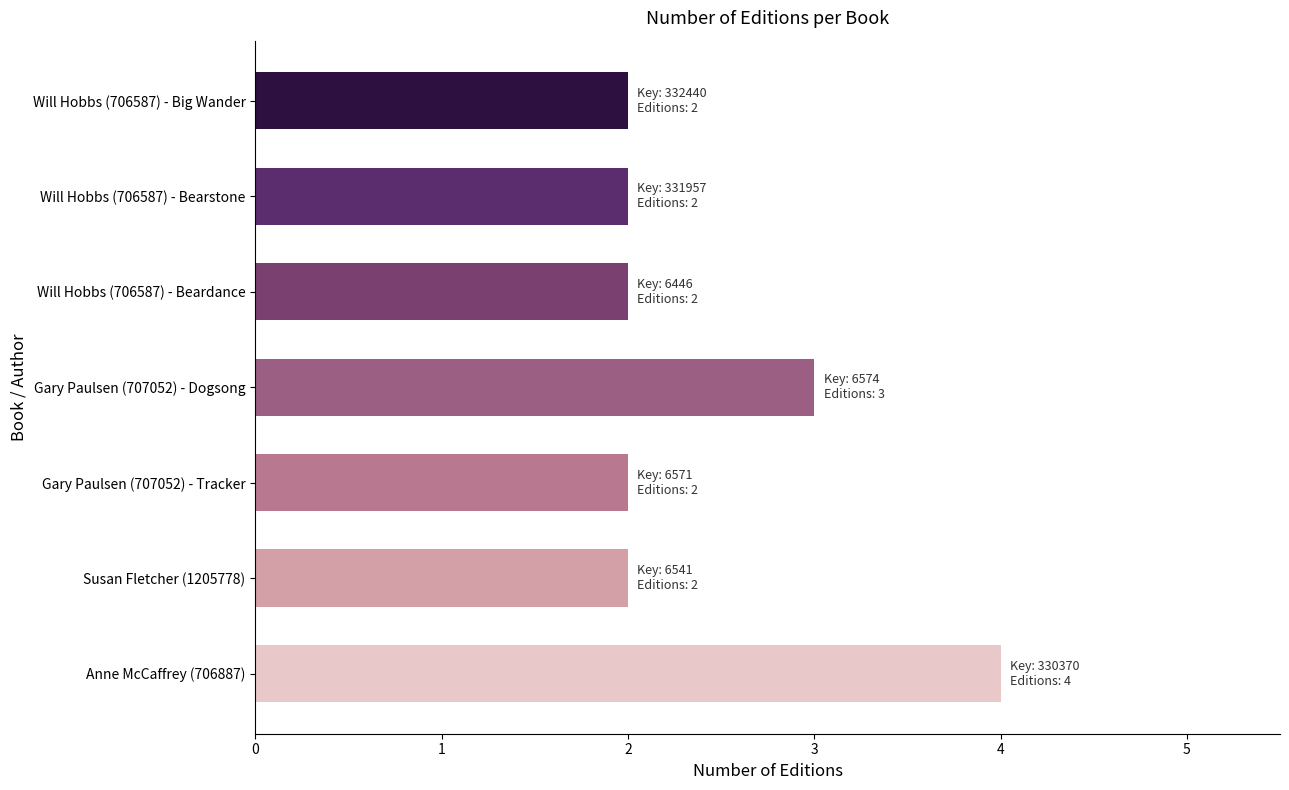

What is the minimum value shown in the chart?

2